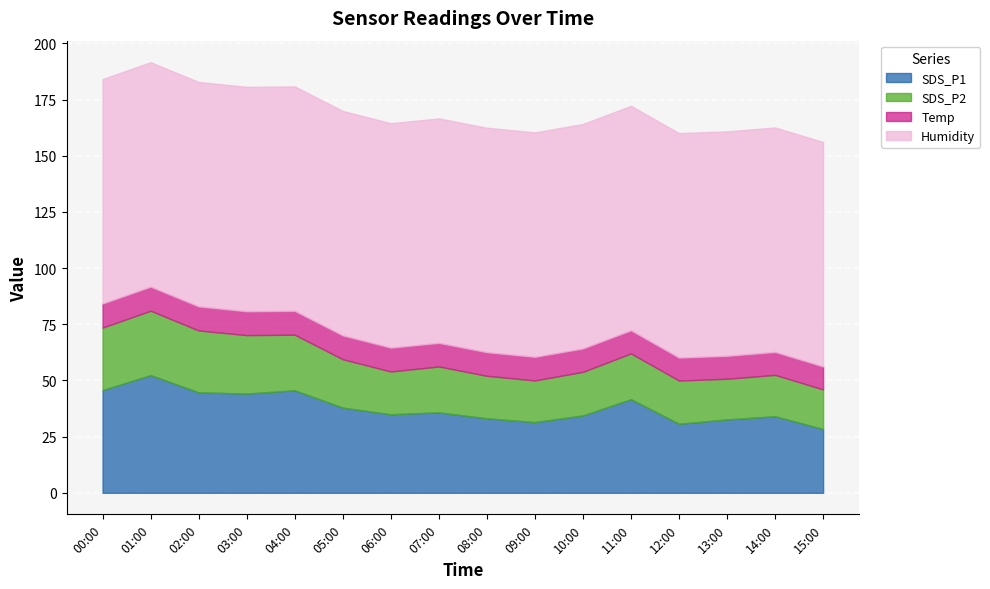

Which series has the largest total across all categories?

Humidity